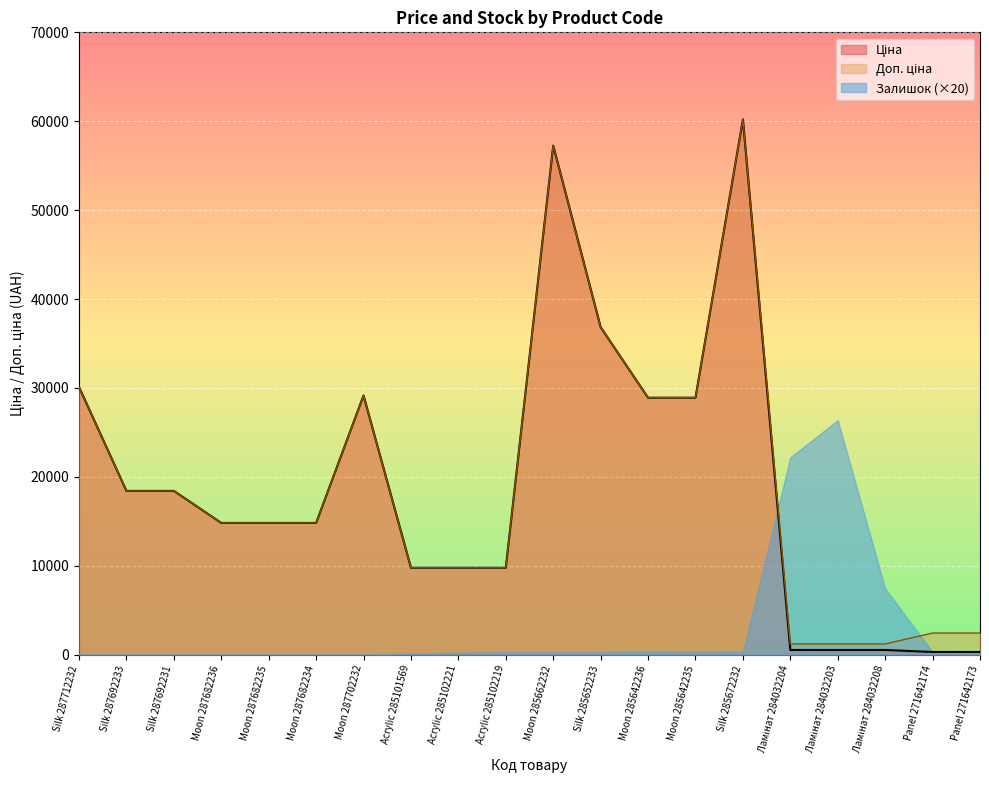

How many lines are shown in the chart?

3